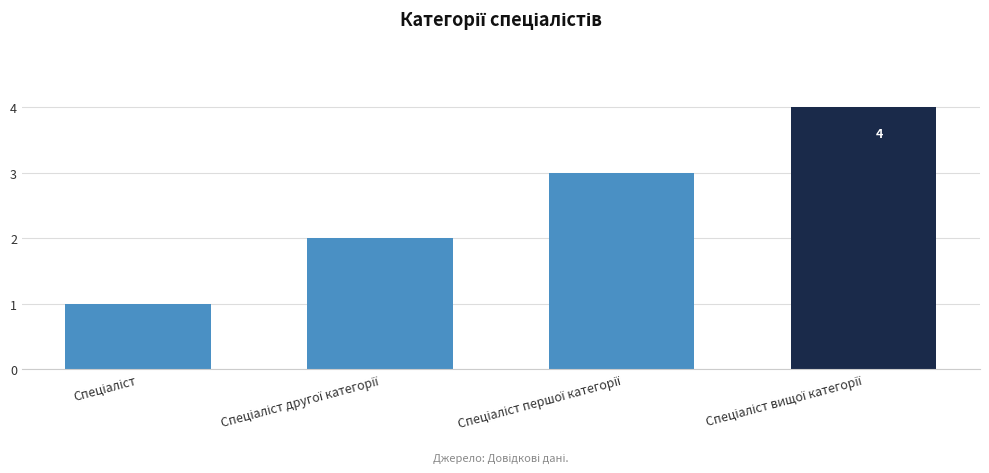

Count the values in the range 2 to 4.

3